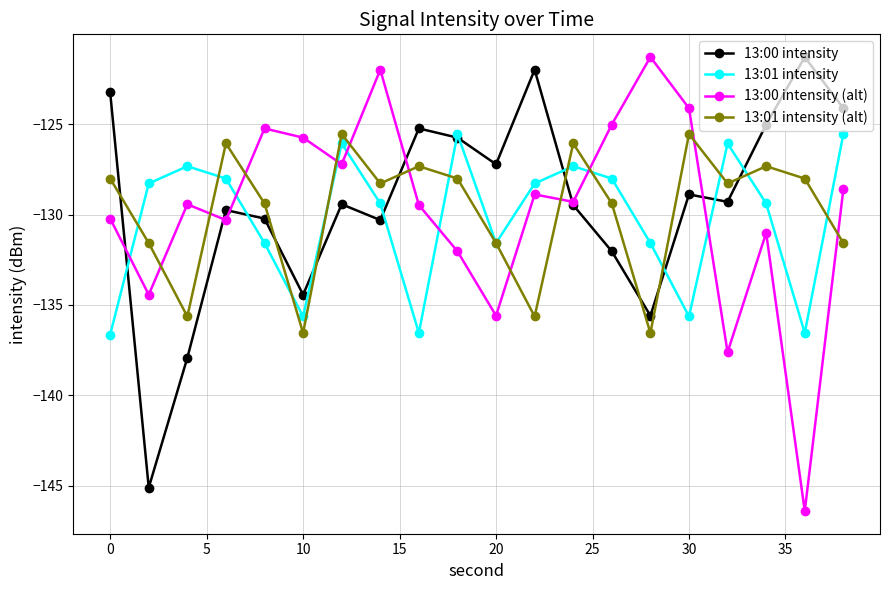

What is the value of the 13:00 intensity point at the 16th from the left?

-128.9